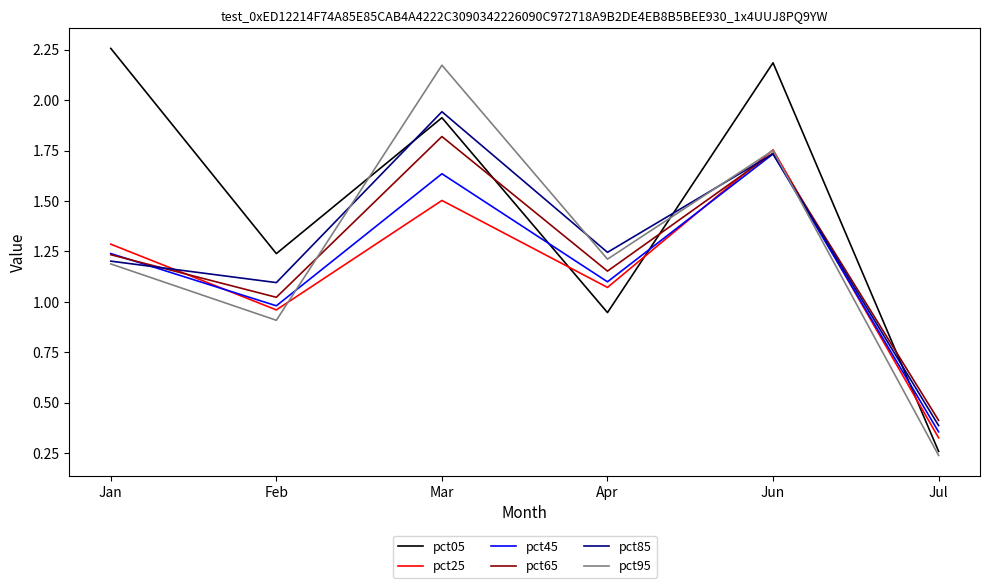

What is the sum of the pct85 values at Mar and Apr?

3.2